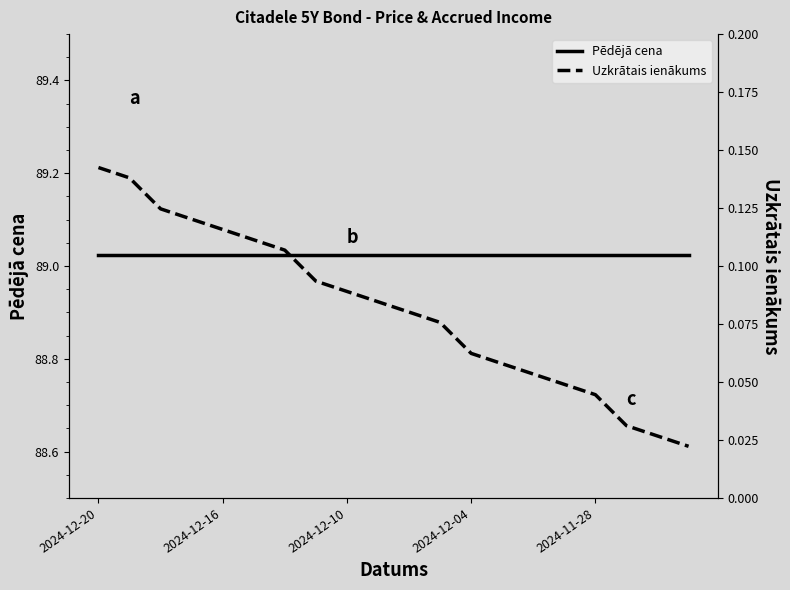

The value of Uzkrātais ienākums at 6 is 0.1. True or false?

True